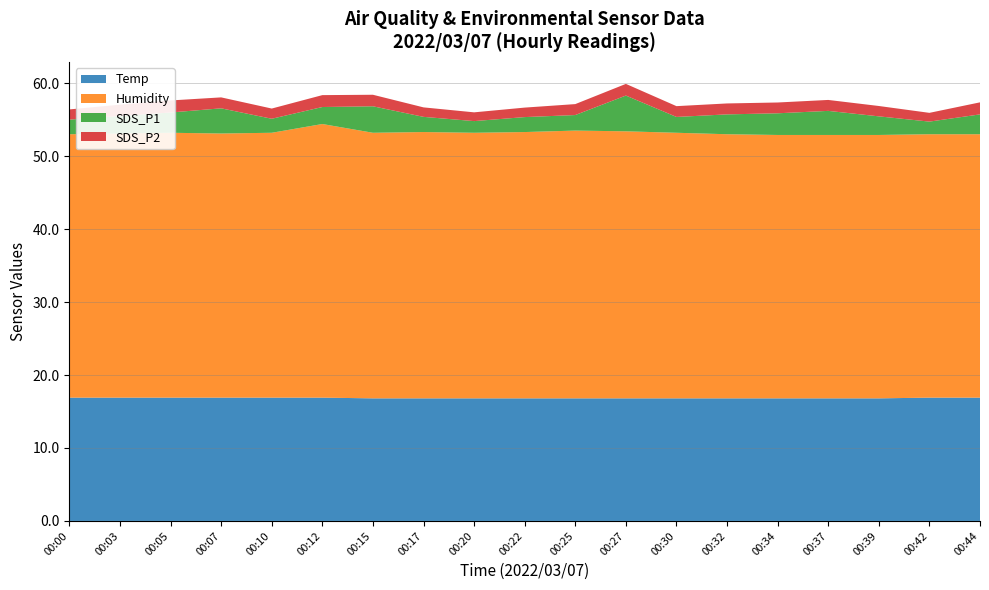

Reading right to left, transcribe all the data shown in this chart.

Temp: 00:44=16.9	00:42=16.9	00:39=16.8	00:37=16.8	00:34=16.8	00:32=16.8	00:30=16.8	00:27=16.8	00:25=16.8	00:22=16.8	00:20=16.8	00:17=16.8	00:15=16.8	00:12=16.9	00:10=16.9	00:07=16.9	00:05=16.9	00:03=16.9	00:00=16.9
Humidity: 00:44=36.1	00:42=36.1	00:39=36.1	00:37=36.1	00:34=36.1	00:32=36.2	00:30=36.4	00:27=36.6	00:25=36.7	00:22=36.5	00:20=36.4	00:17=36.5	00:15=36.4	00:12=37.5	00:10=36.3	00:07=36.2	00:05=36.3	00:03=36.2	00:00=36.1
SDS_P1: 00:44=2.7	00:42=1.7	00:39=2.5	00:37=3.3	00:34=3.0	00:32=2.7	00:30=2.2	00:27=4.9	00:25=2.1	00:22=2.0	00:20=1.6	00:17=2.1	00:15=3.6	00:12=2.3	00:10=1.9	00:07=3.5	00:05=2.8	00:03=2.4	00:00=2.0
SDS_P2: 00:44=1.6	00:42=1.2	00:39=1.4	00:37=1.5	00:34=1.5	00:32=1.5	00:30=1.5	00:27=1.6	00:25=1.5	00:22=1.3	00:20=1.2	00:17=1.3	00:15=1.6	00:12=1.6	00:10=1.4	00:07=1.5	00:05=1.6	00:03=1.6	00:00=1.4